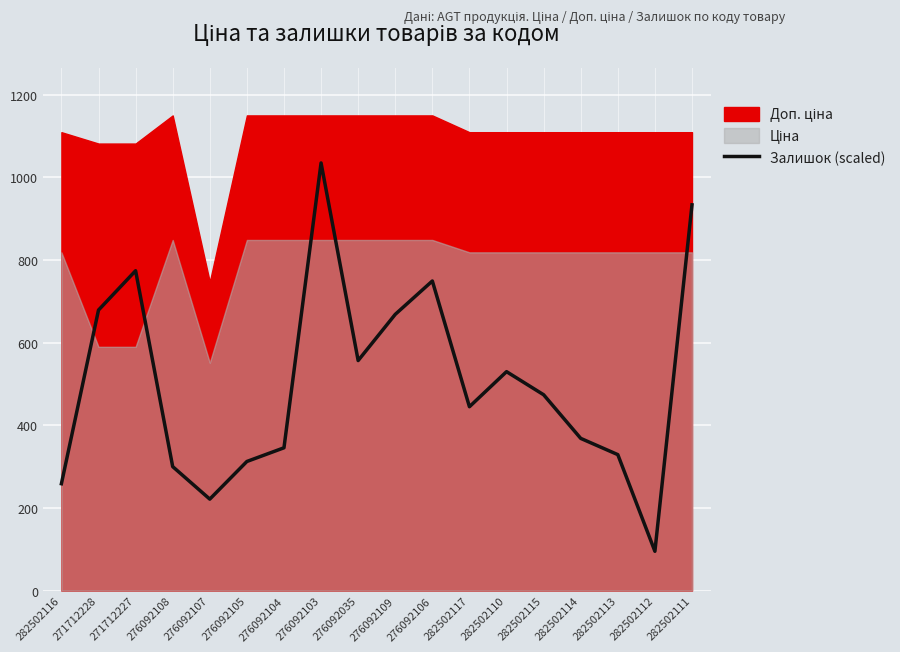

Between 276092109 and 282502111, which is larger?

282502111